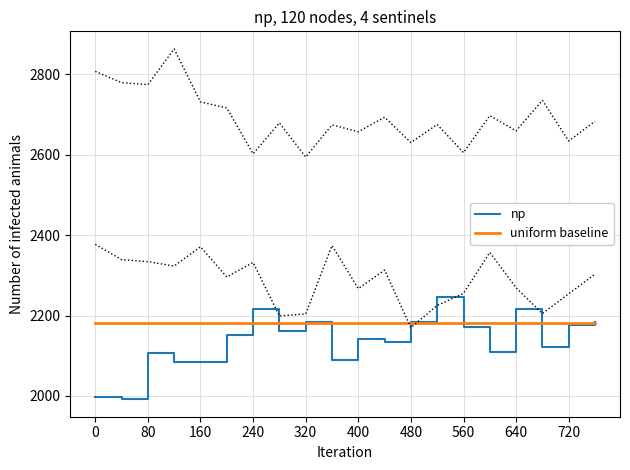

At how many categories does at least one series exceed 2140?

20